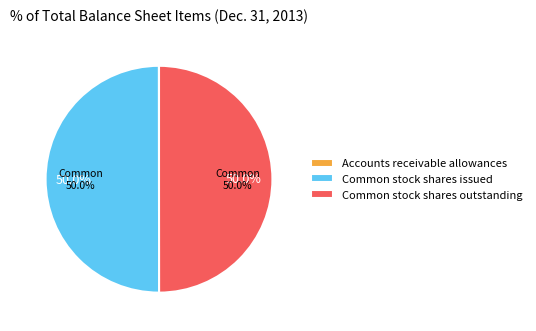

Count the number of slices in the pie.

3